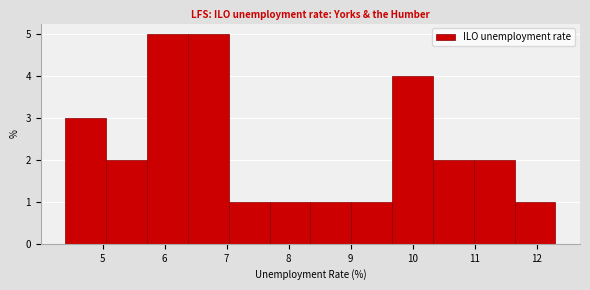

Reading left to right, transcribe this chart: for each bar, give the range it covers on the x-axis and its height. Neither the bar edges nor the heights are printed on the chart, so give them approximately, as read against the axes.

4.4 to 5.1: 3
5.1 to 5.7: 2
5.7 to 6.4: 5
6.4 to 7.0: 5
7.0 to 7.7: 1
7.7 to 8.4: 1
8.4 to 9.0: 1
9.0 to 9.7: 1
9.7 to 10.3: 4
10.3 to 11.0: 2
11.0 to 11.6: 2
11.6 to 12.3: 1